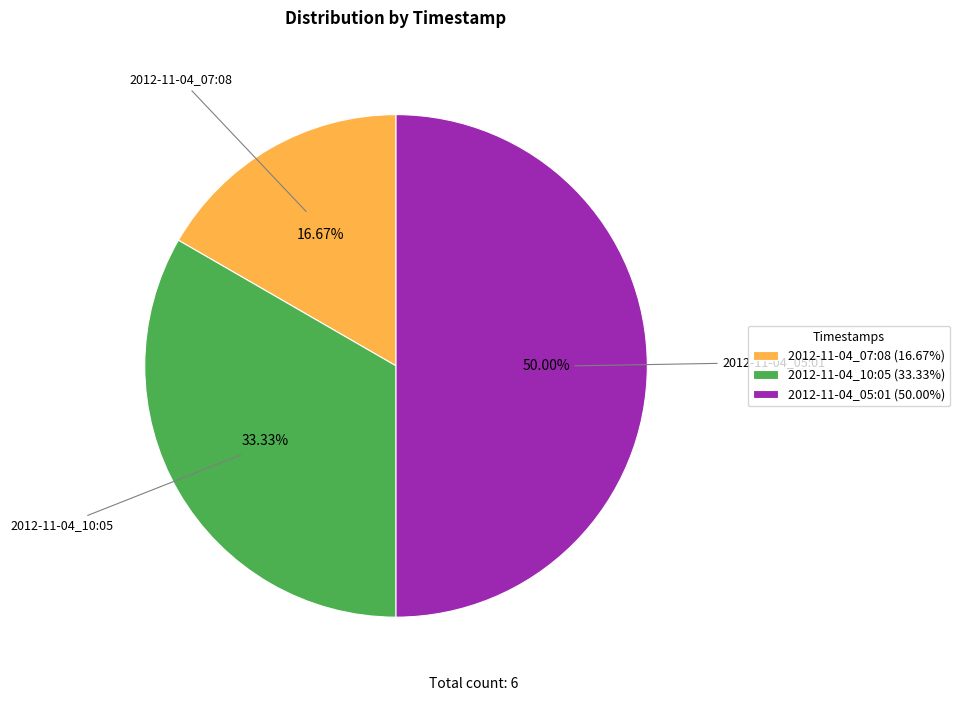

Which category has the biggest portion of the pie?

2012-11-04_05:01